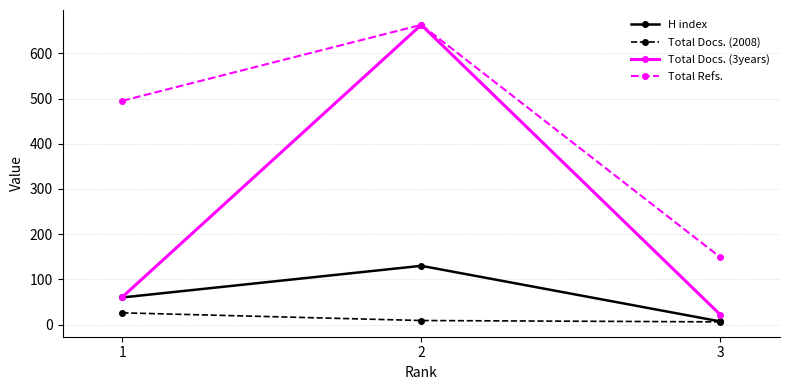

Does the chart have visible grid lines?

Yes